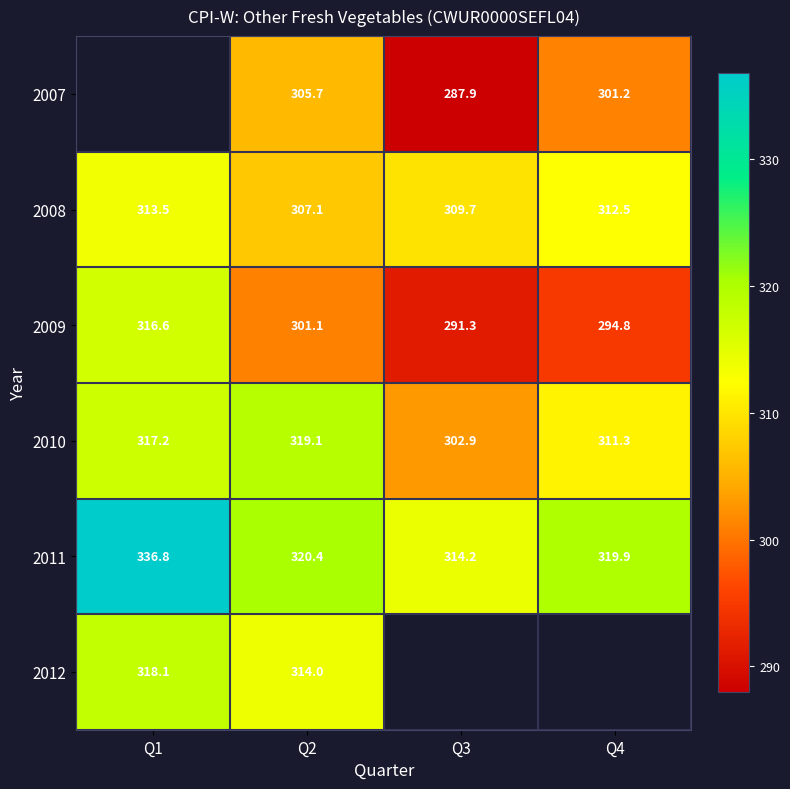

Rank the categories by 2011 value from lowest to highest.

Q3, Q4, Q2, Q1